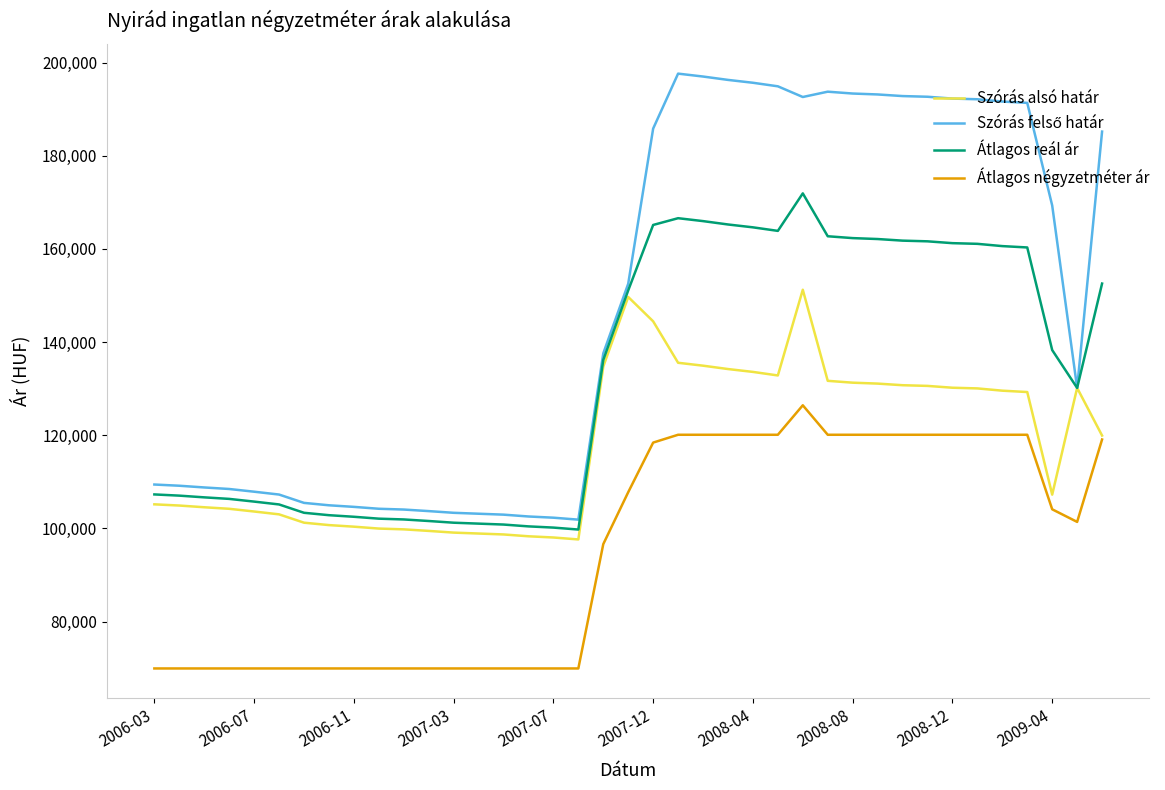

What is the smallest value displayed?

69924